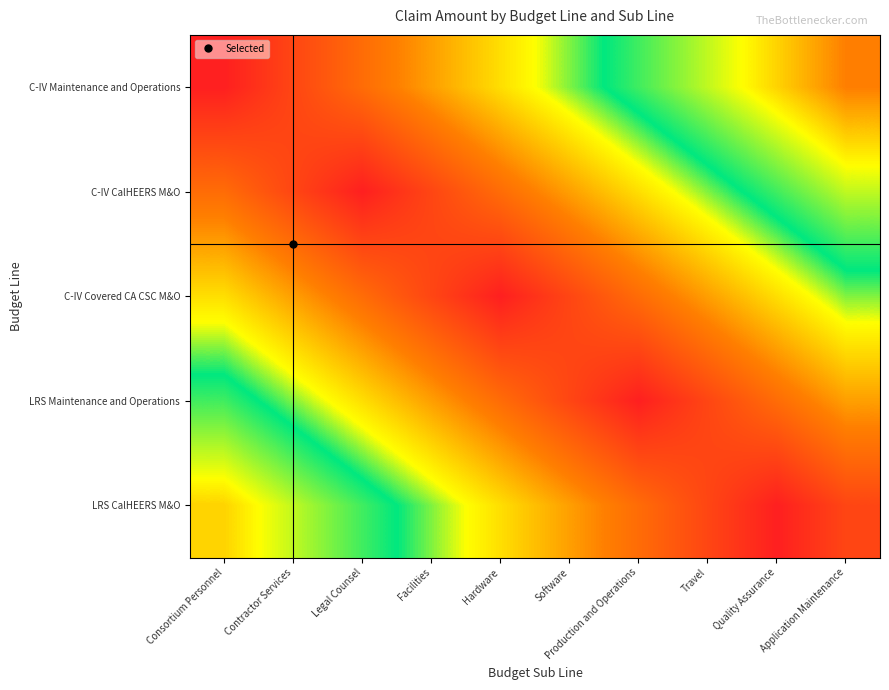

Reading left to right, extract all data points from this chart.

C-IV Maintenance and Operations: Consortium Personnel=0.0	Contractor Services=0.1	Legal Counsel=0.2	Facilities=0.3	Hardware=0.4	Software=0.5	Production and Operations=0.6	Travel=0.7	Quality Assurance=0.8	Application Maintenance=0.9
C-IV CalHEERS M&O: Consortium Personnel=0.2	Contractor Services=0.1	Legal Counsel=0.0	Facilities=0.1	Hardware=0.2	Software=0.3	Production and Operations=0.4	Travel=0.5	Quality Assurance=0.6	Application Maintenance=0.7
C-IV Covered CA CSC M&O: Consortium Personnel=0.4	Contractor Services=0.3	Legal Counsel=0.2	Facilities=0.1	Hardware=0.0	Software=0.1	Production and Operations=0.2	Travel=0.3	Quality Assurance=0.4	Application Maintenance=0.5
LRS Maintenance and Operations: Consortium Personnel=0.6	Contractor Services=0.5	Legal Counsel=0.4	Facilities=0.3	Hardware=0.2	Software=0.1	Production and Operations=0.0	Travel=0.1	Quality Assurance=0.2	Application Maintenance=0.3
LRS CalHEERS M&O: Consortium Personnel=0.8	Contractor Services=0.7	Legal Counsel=0.6	Facilities=0.5	Hardware=0.4	Software=0.3	Production and Operations=0.2	Travel=0.1	Quality Assurance=0.0	Application Maintenance=0.1